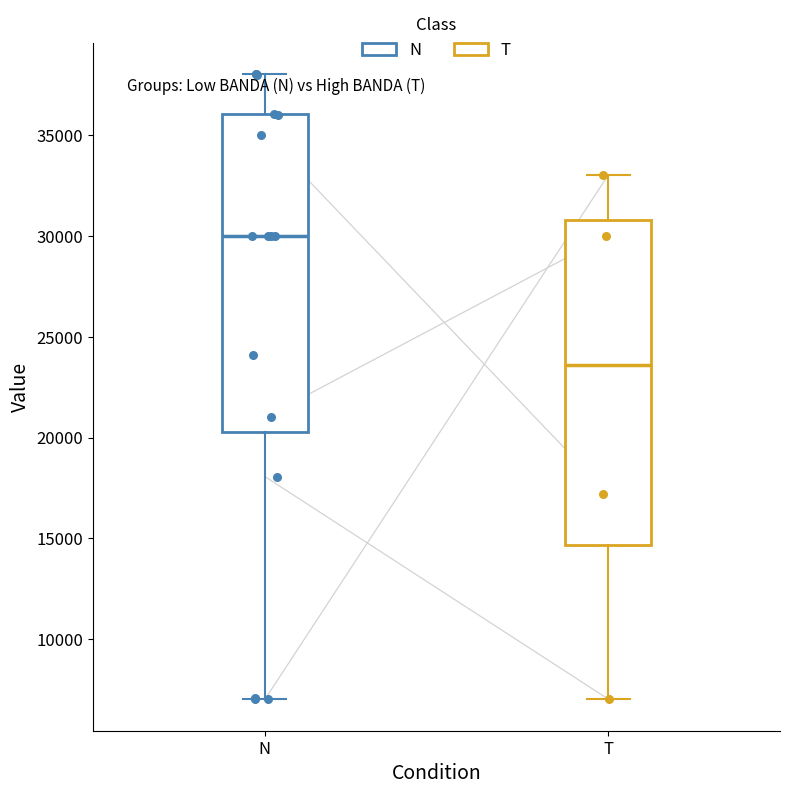

Where does the median line of the box for T sit on the y-axis? The values are not printed on the chart, so give them approximately, as read against the axis.

23500